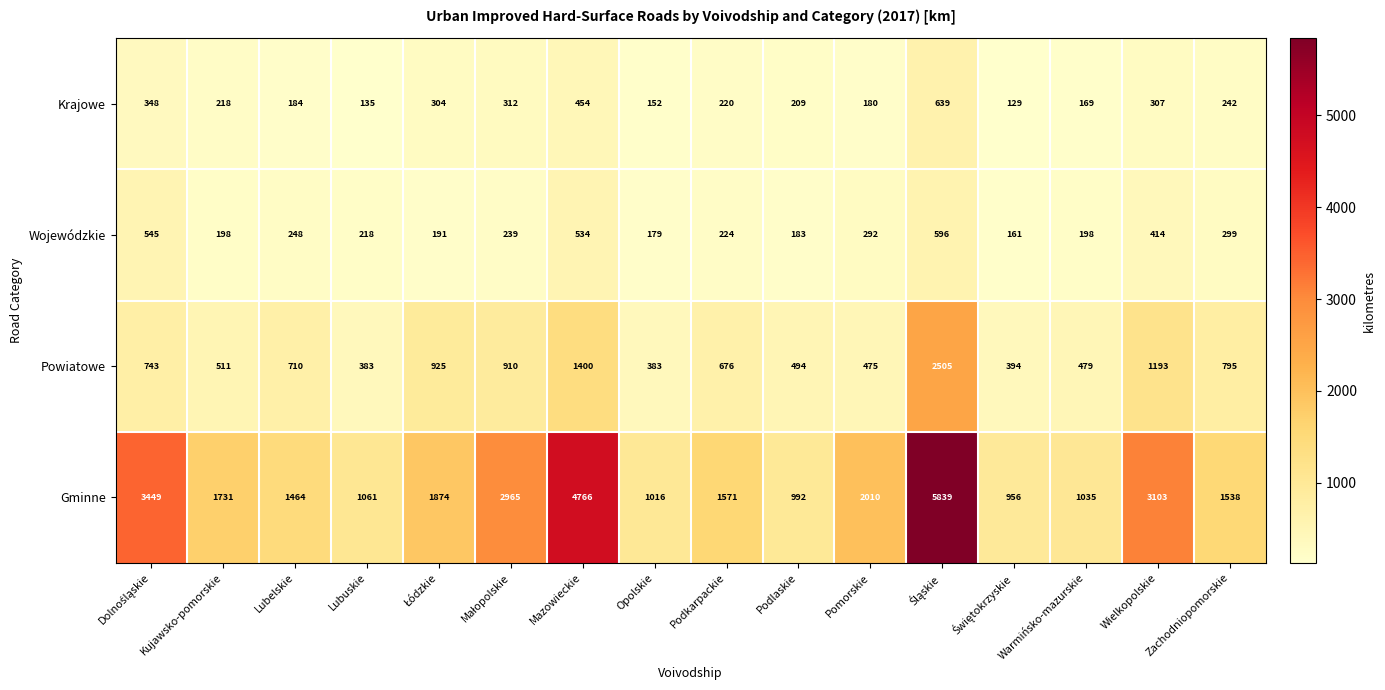

Rank the series at Opolskie from highest to lowest value.

Gminne, Powiatowe, Wojewódzkie, Krajowe